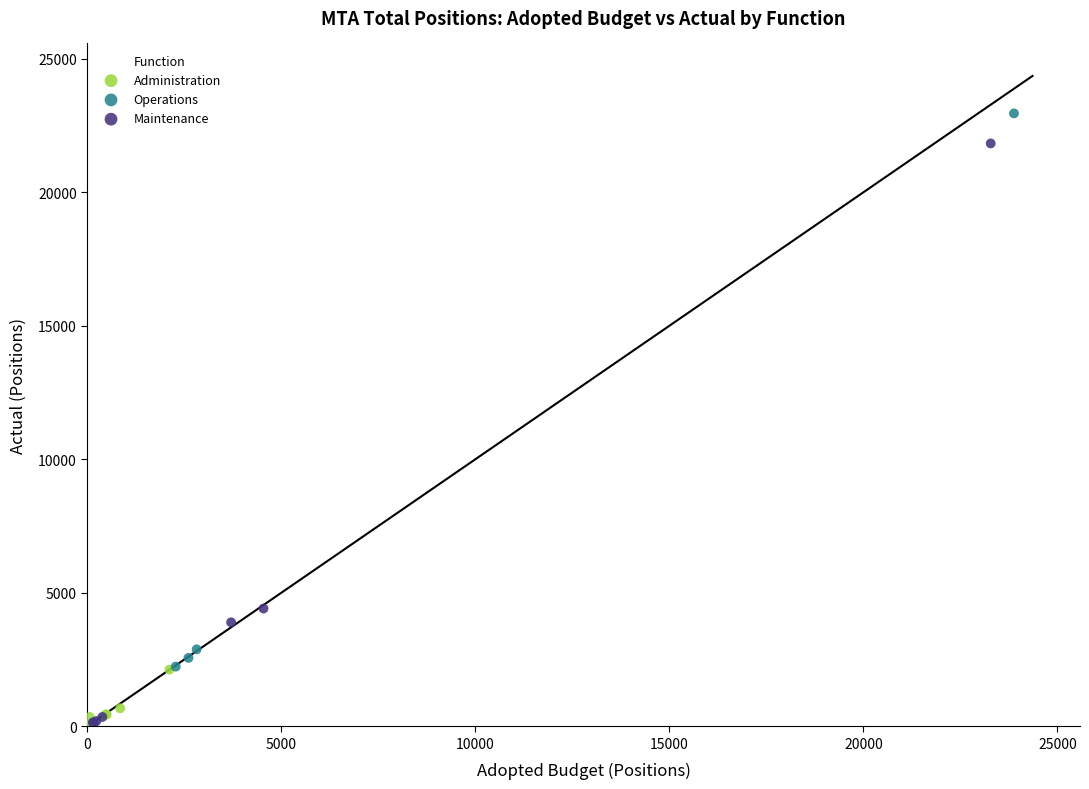

Which series has the largest Y range (max minus min)?

Operations